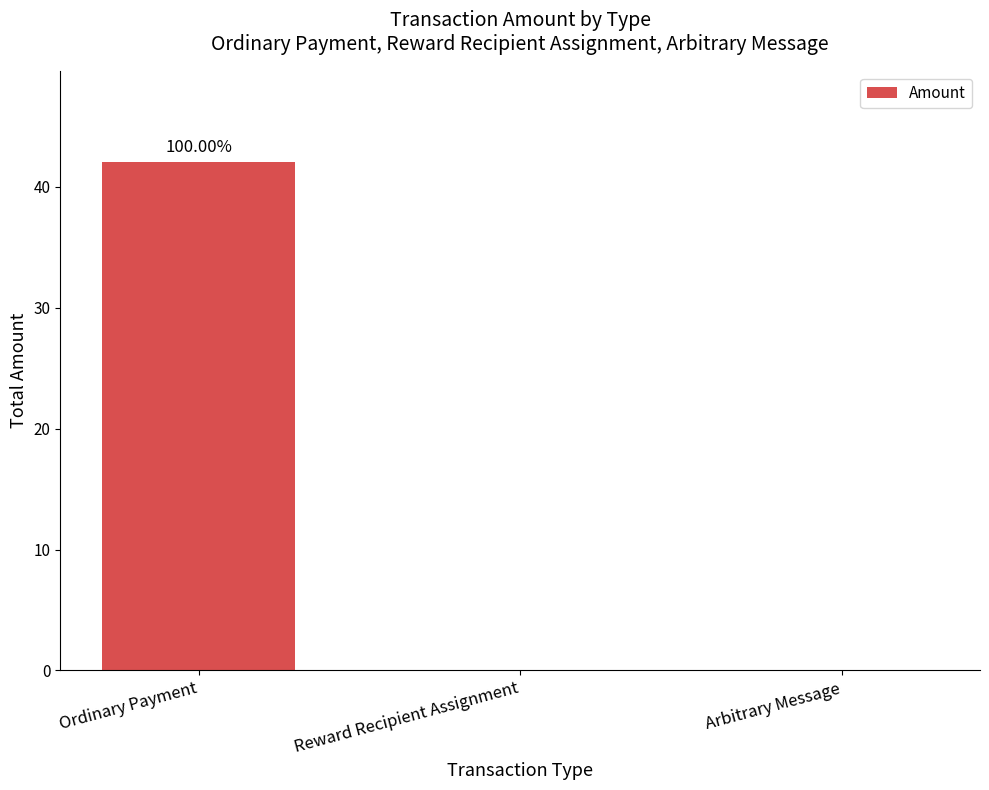

Between Ordinary Payment and Reward Recipient Assignment, which is larger?

Ordinary Payment